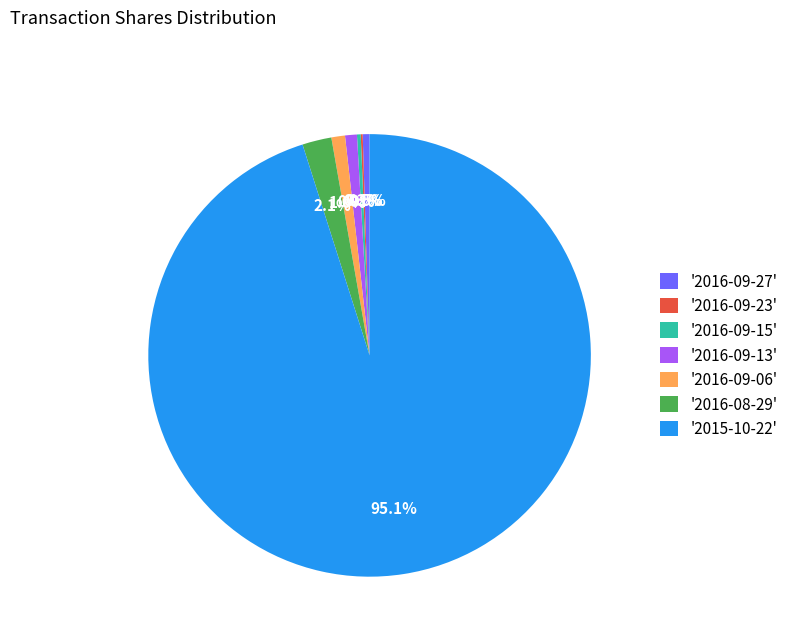

Which slice is the largest?

'2015-10-22'